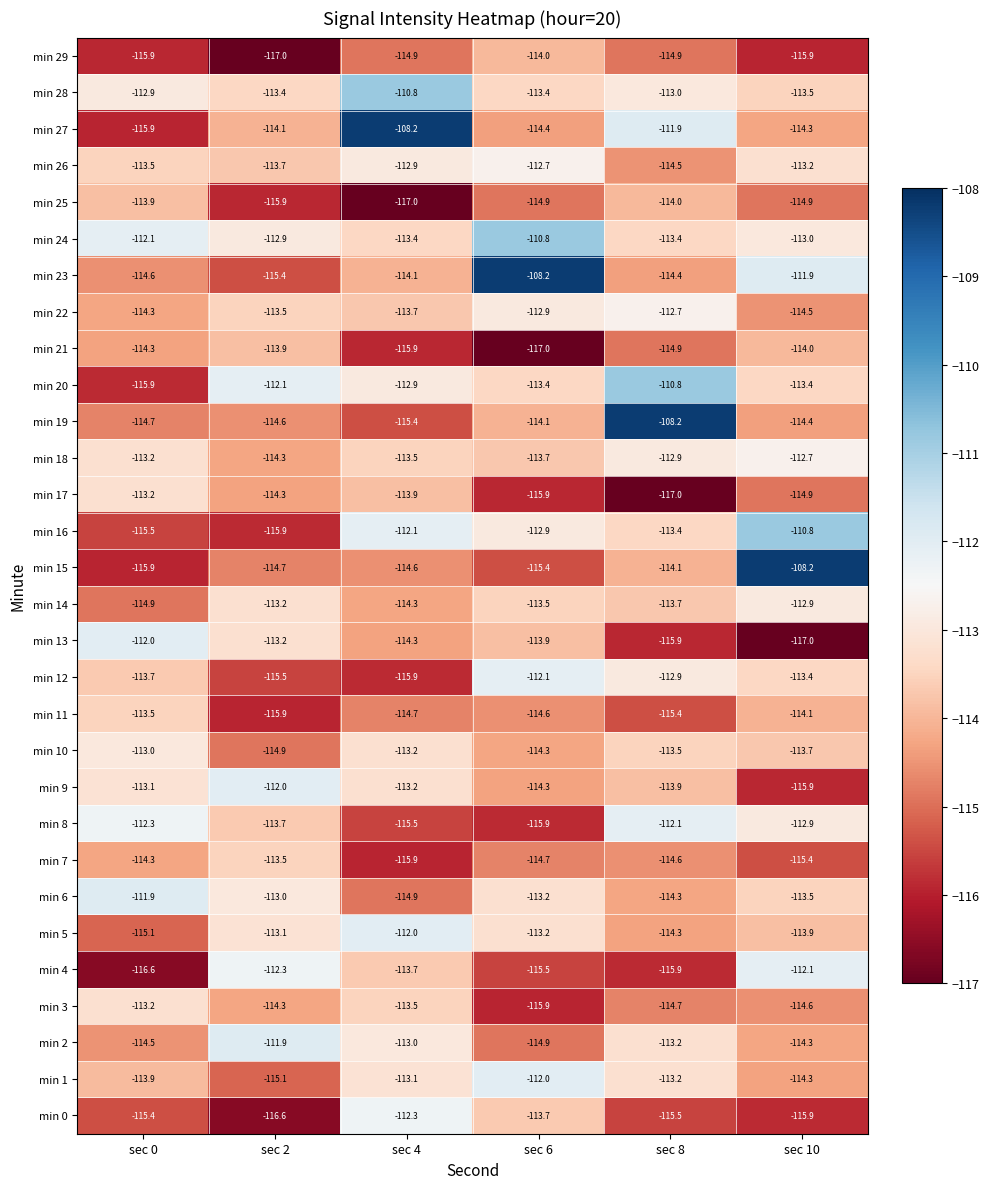

Which series changed the most between sec 4 and sec 8?

min 19